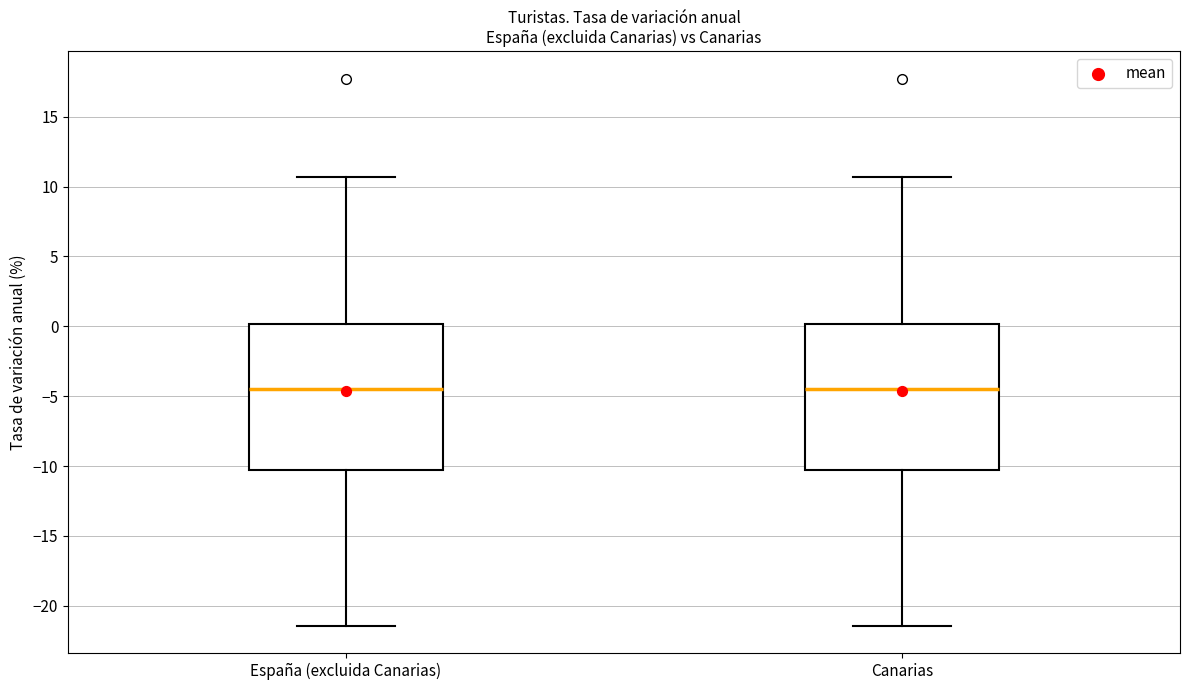

Where does the upper whisker of the box for Canarias end on the y-axis? The values are not printed on the chart, so give them approximately, as read against the axis.

10.5